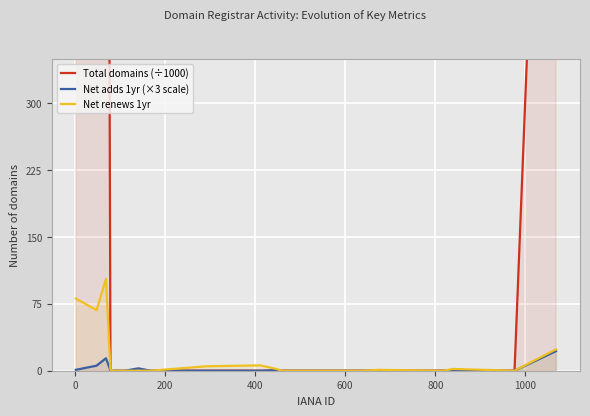

What is the maximum value for Net renews 1yr?

103.0